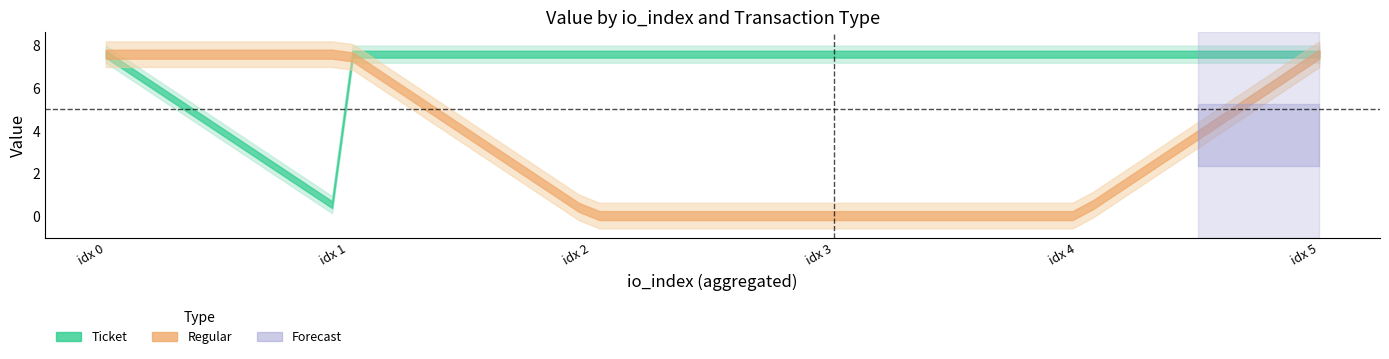

True or false: Ticket_io and Regular_io cross at least once.

False